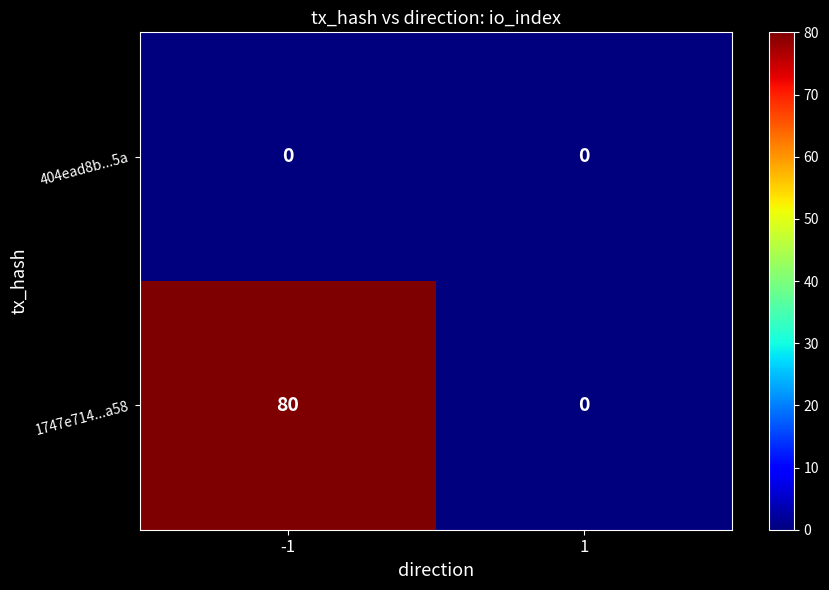

The value of 1747e714...a58 at -1 is 80. True or false?

True